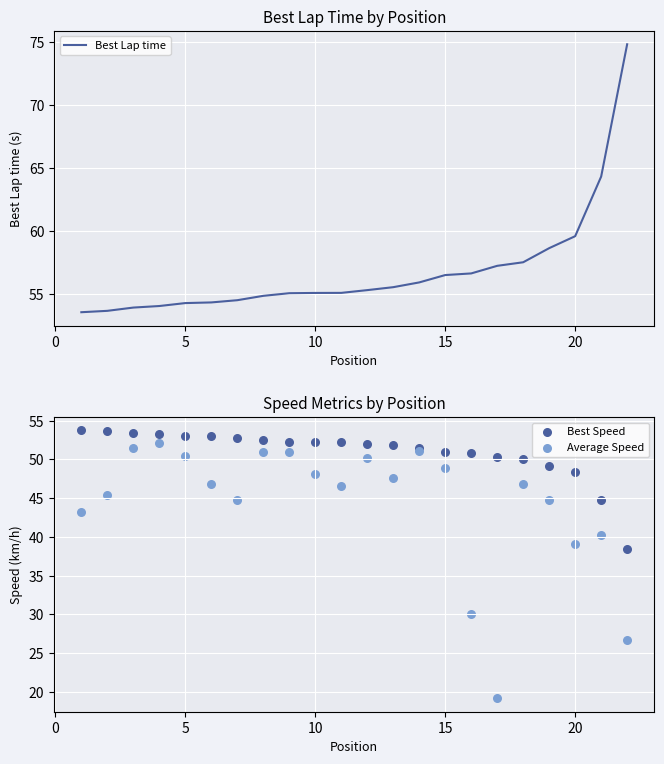

Which series has the widest spread of Y values?

Average Speed